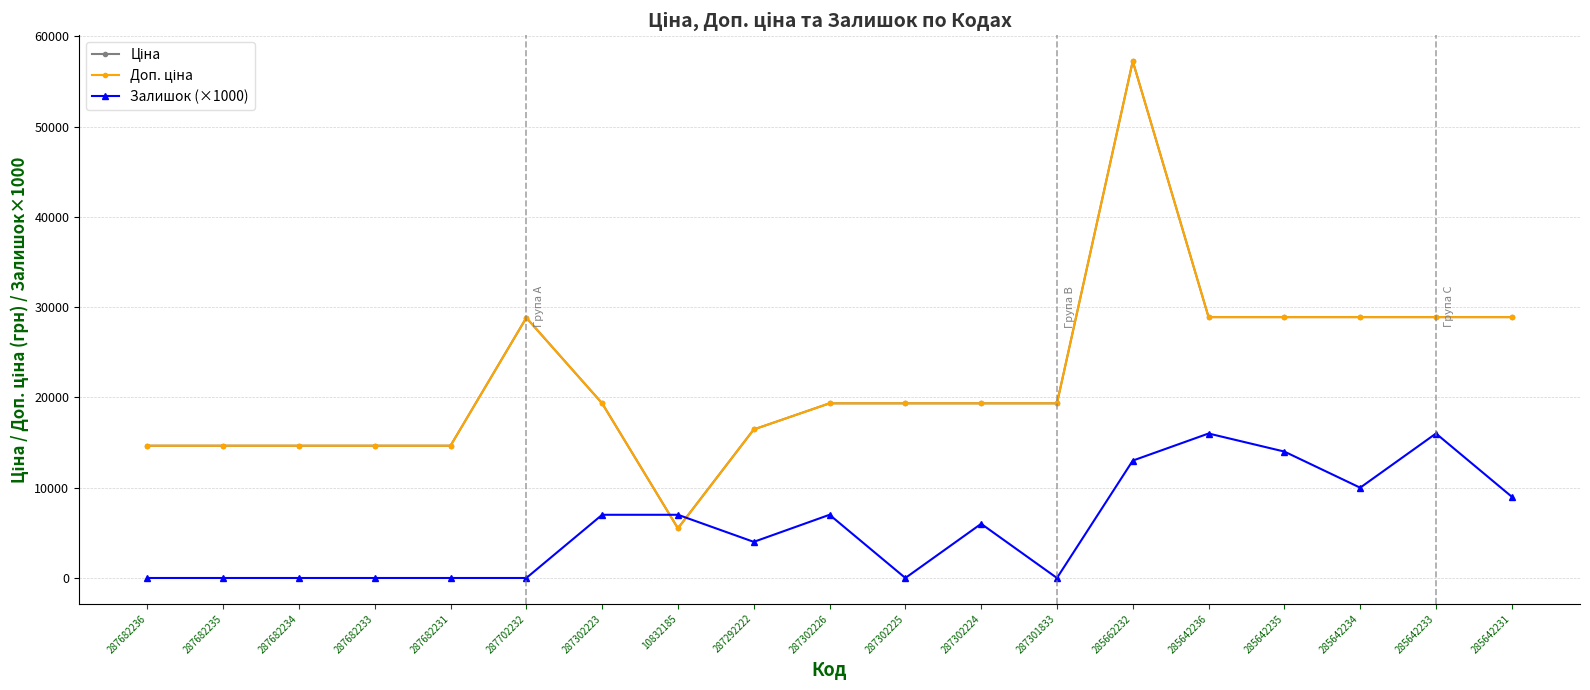

Does the chart have visible grid lines?

Yes